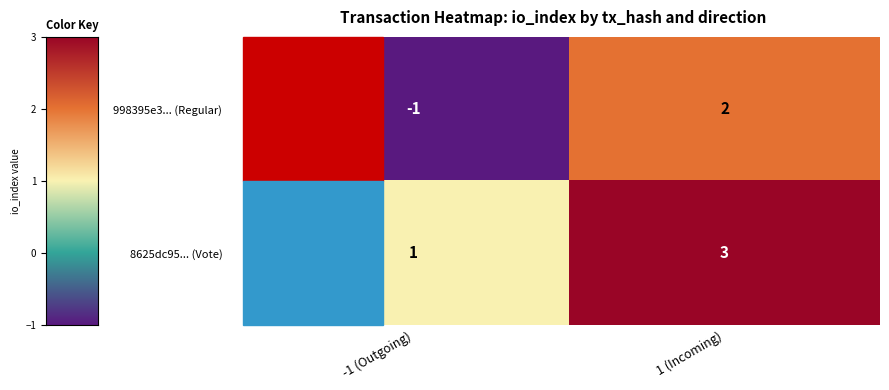

Rank the series by their average value, from highest to lowest.

8625dc95... (Vote), 998395e3... (Regular)